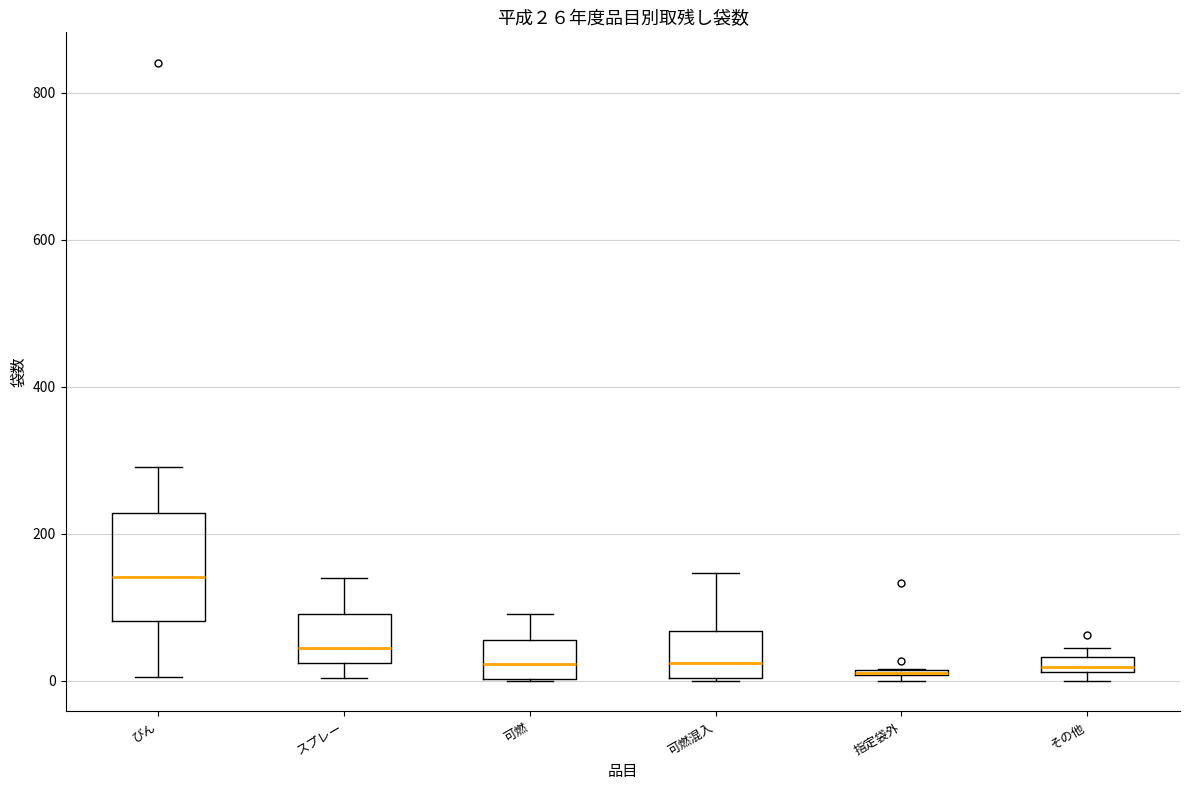

Comparing the boxes themselves (not the whiskers), which one is the tallest?

びん